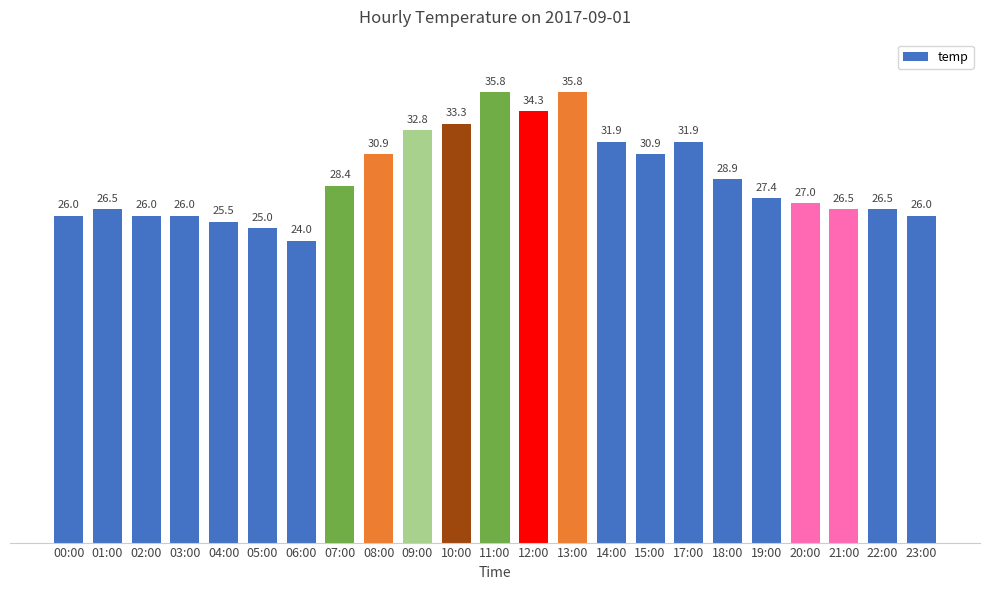

How many data points are less than 27?

10